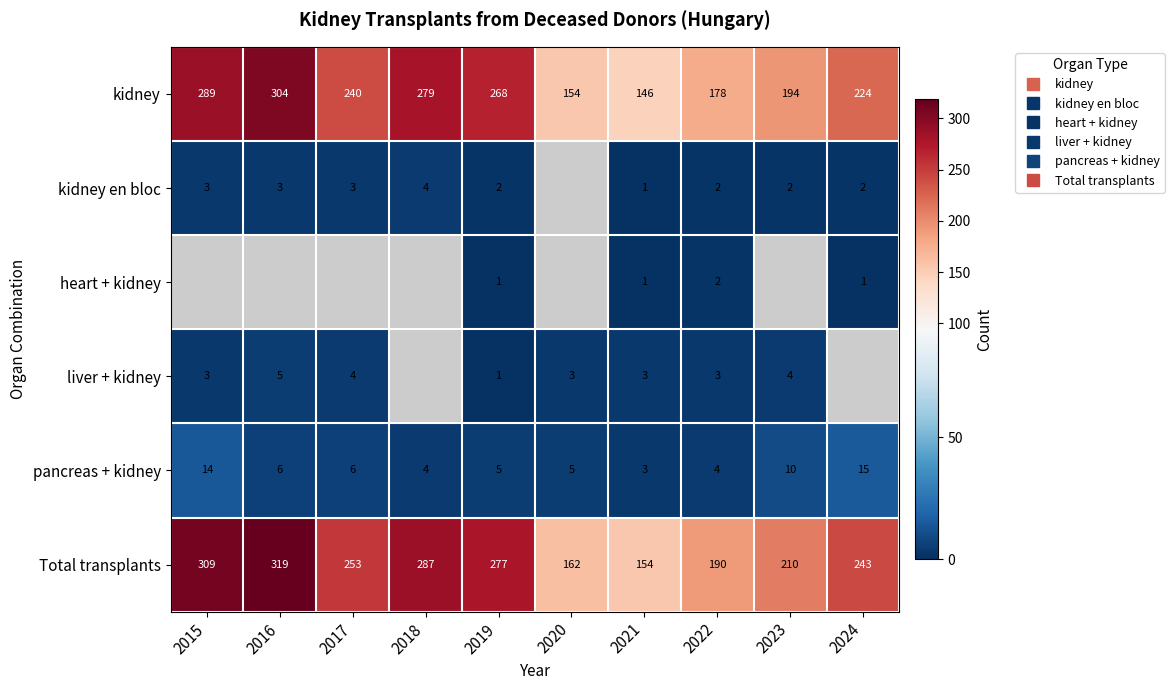

Which series has the largest total across all categories?

Total transplants